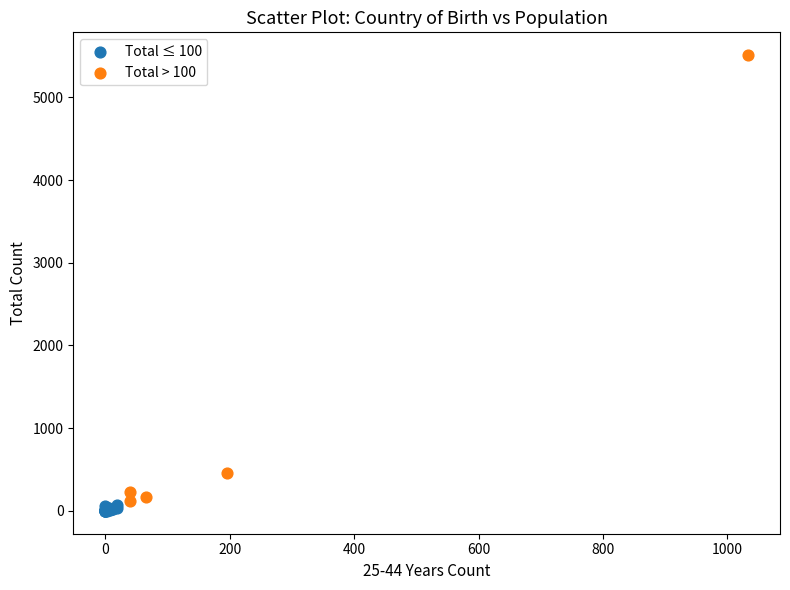

What are all the series names shown in the legend?

Total ≤ 100, Total > 100